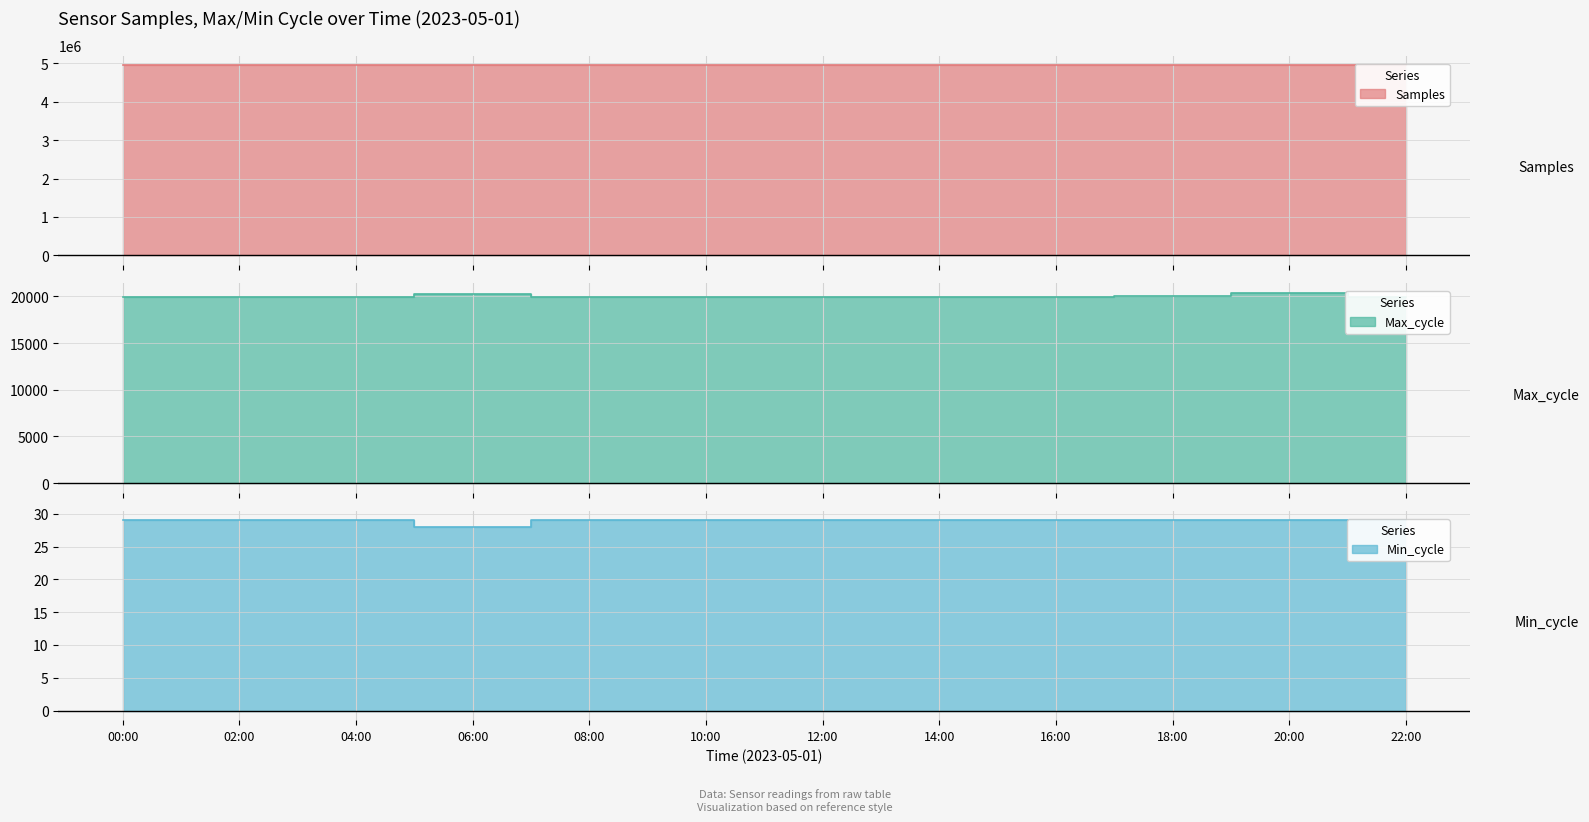

At which category does Max_cycle reach its first local valley?

10:00